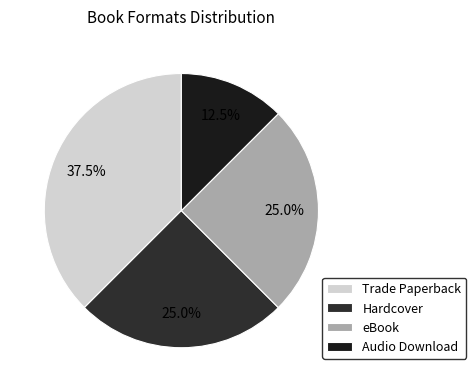

Does Trade Paperback account for over 50% of the chart?

No